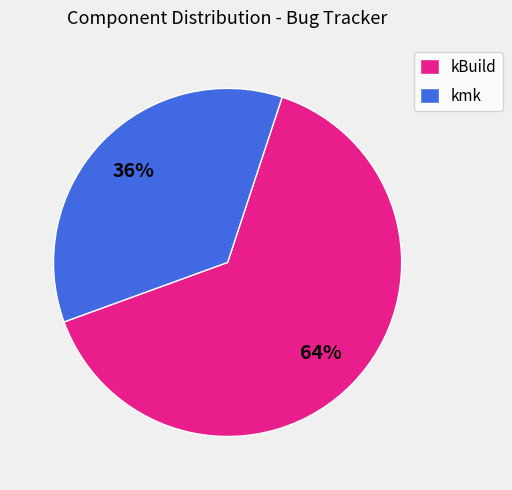

Rank the categories by value from lowest to highest.

kmk, kBuild